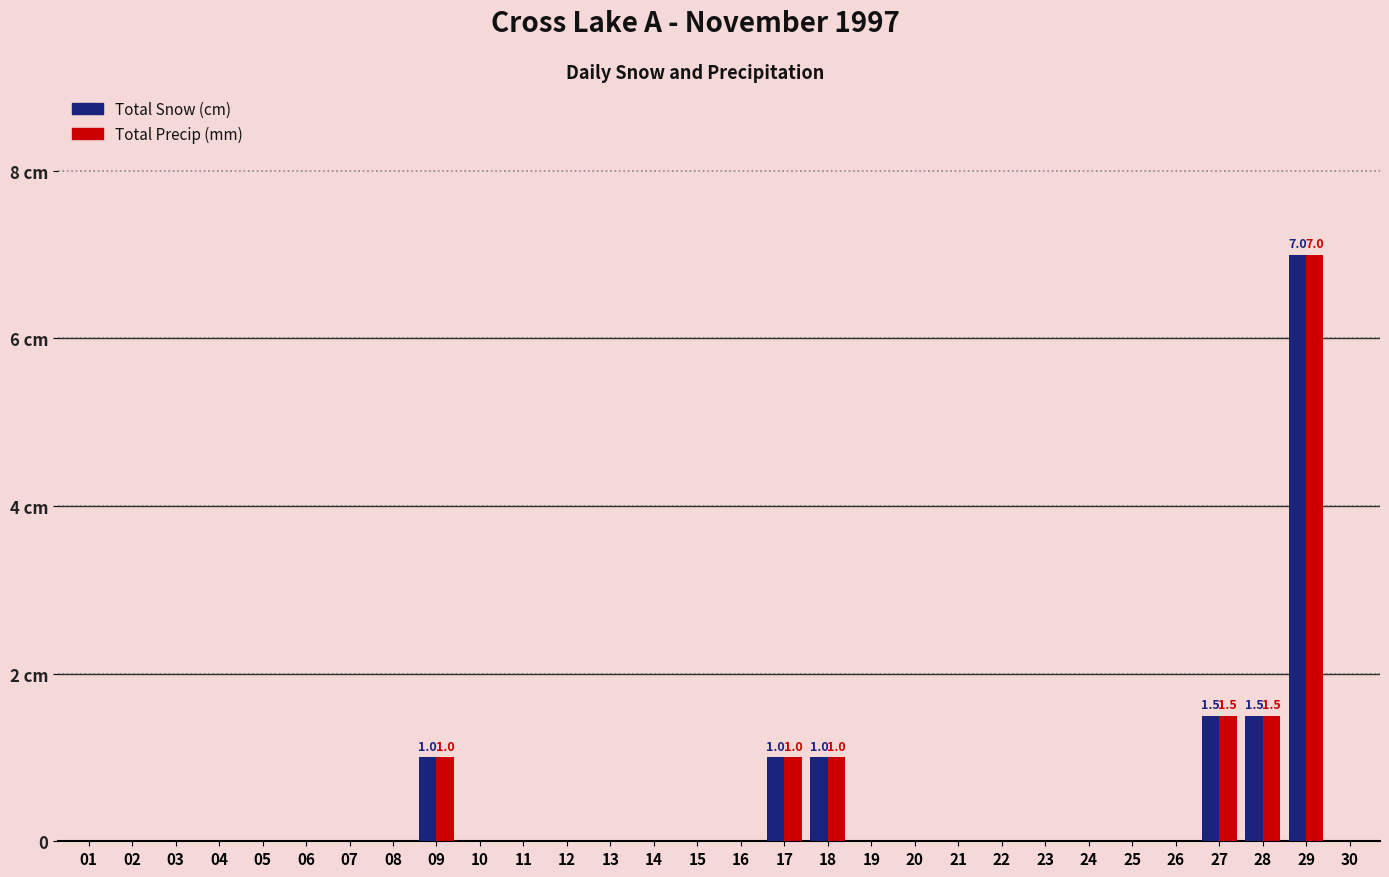

At 01, list the series in order from largest to smallest.

Total Snow (cm), Total Precip (mm)